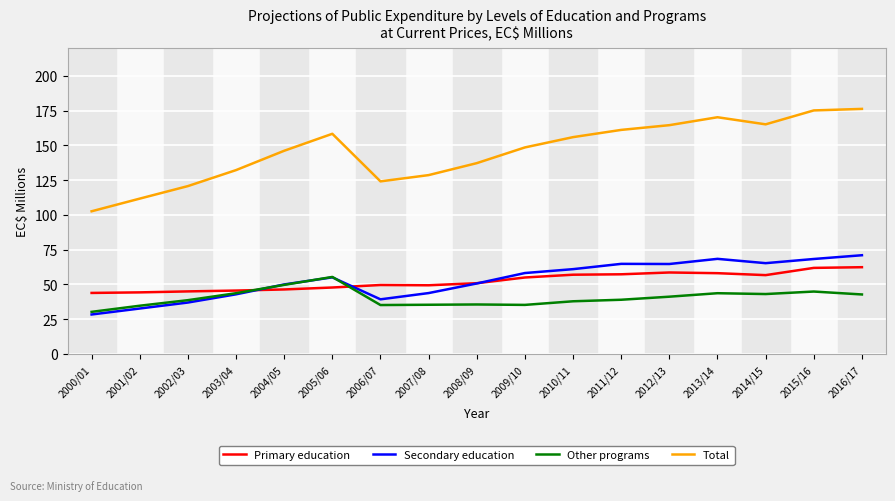

The Total series shows 111.6 at 2014/15. True or false?

False